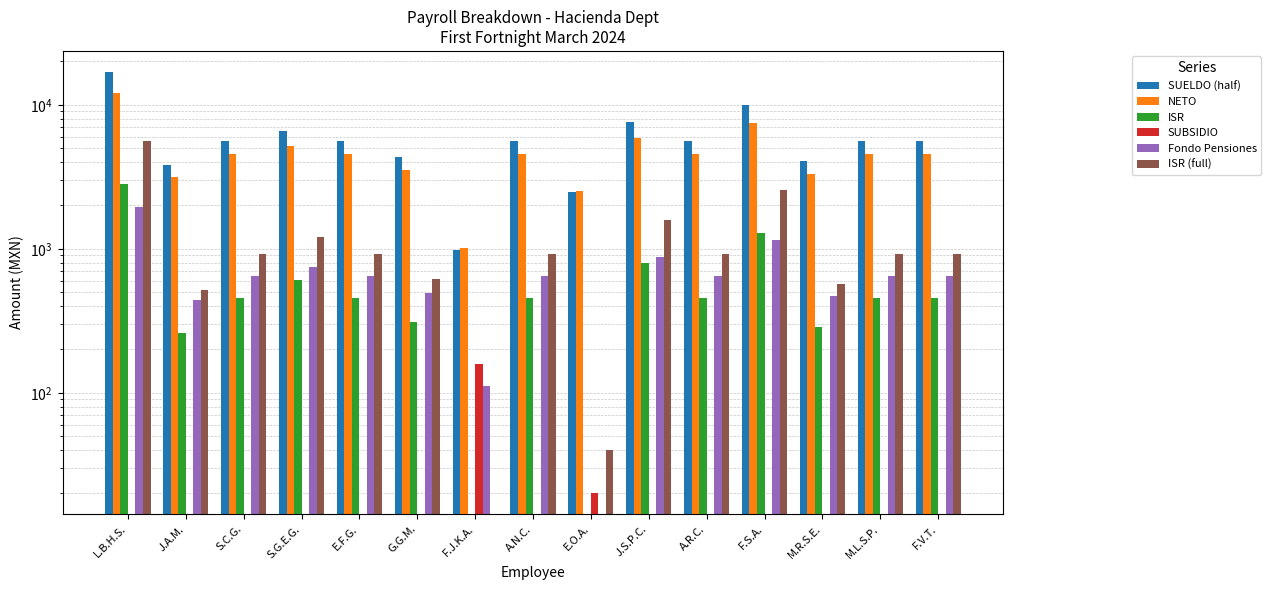

What is the difference between the second highest and minimum values in the SUELDO (half) series?

8953.4